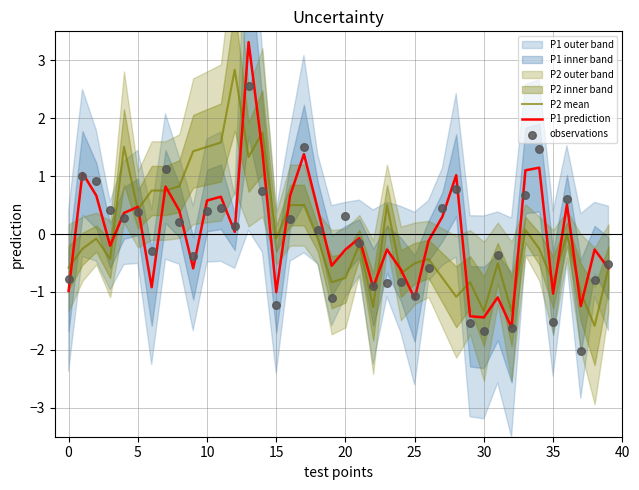

Which series has the widest spread of Y values?

P1 prediction